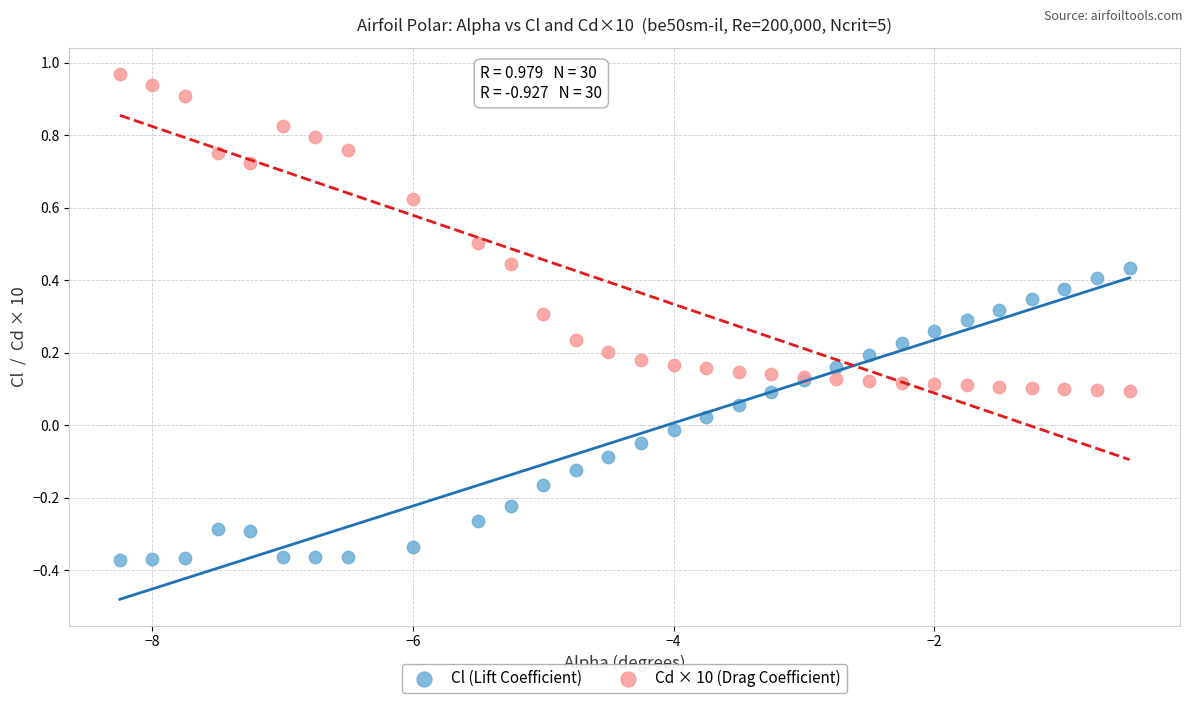

What is the X range (max minus min) for the scatter plot?

7.8